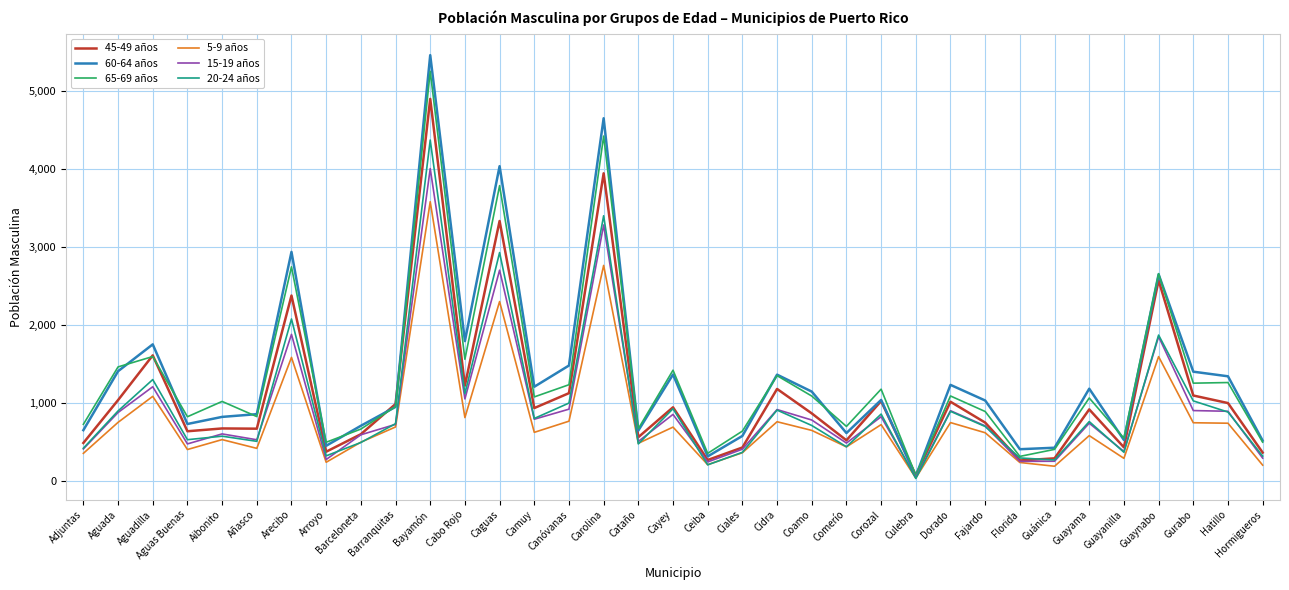

At which category is the sum across all series the highest?

Bayamón